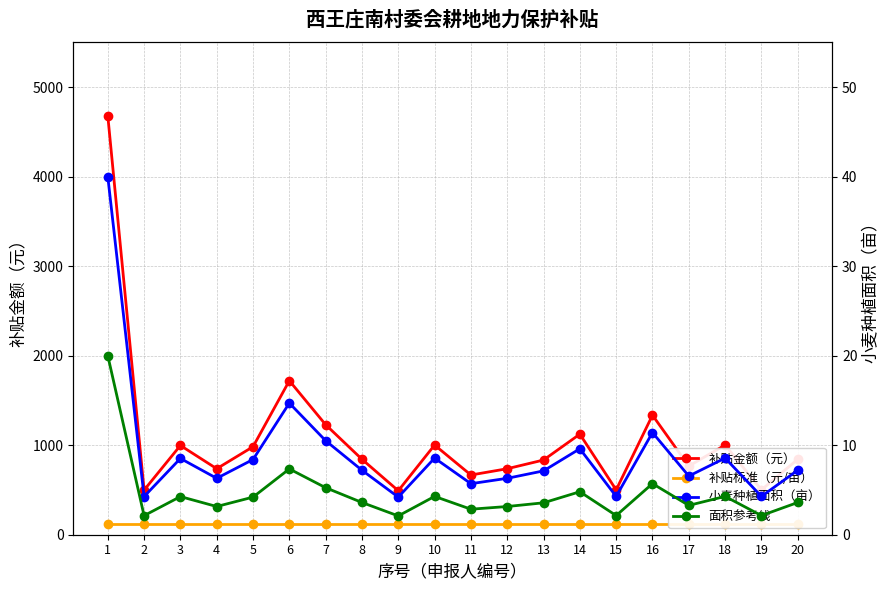

What is the total value across all series at 16?

1469.1